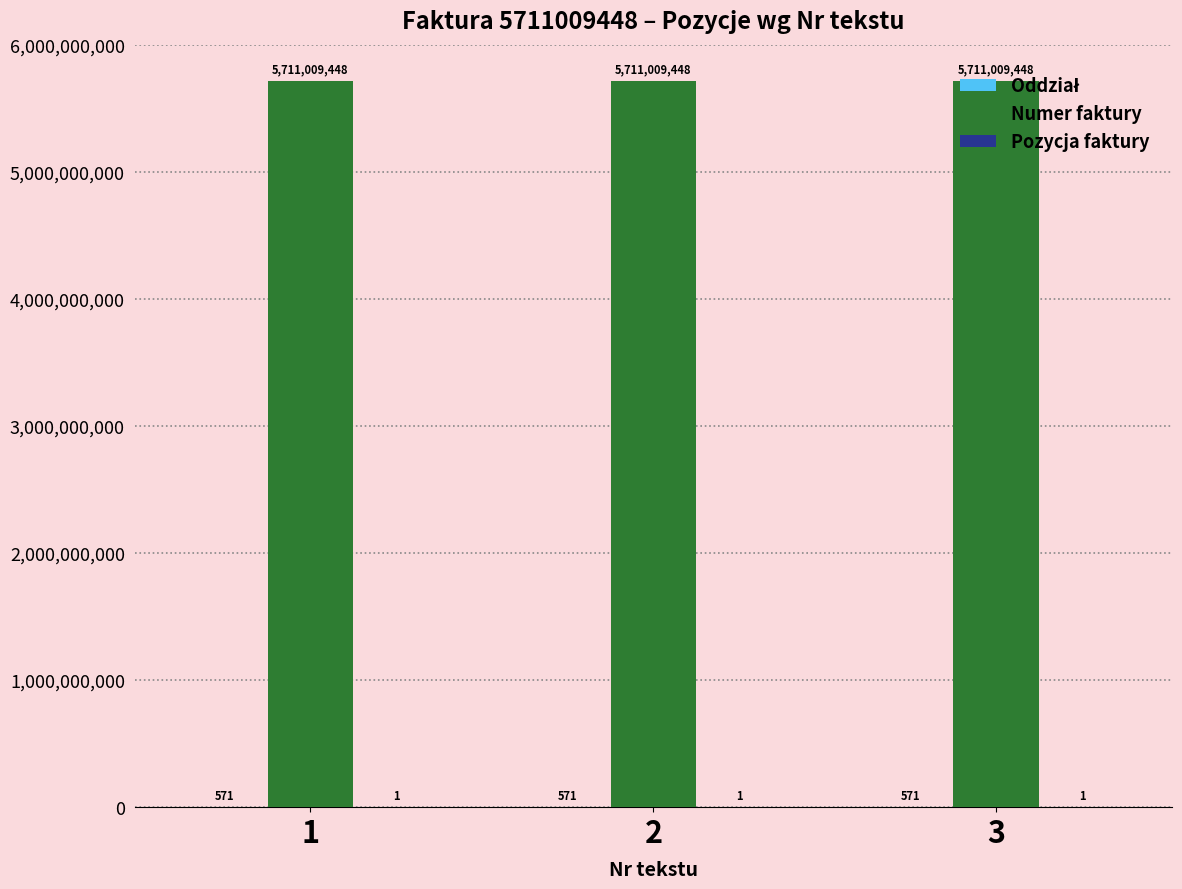

The value of Numer faktury at 2 is 8278866168. True or false?

False